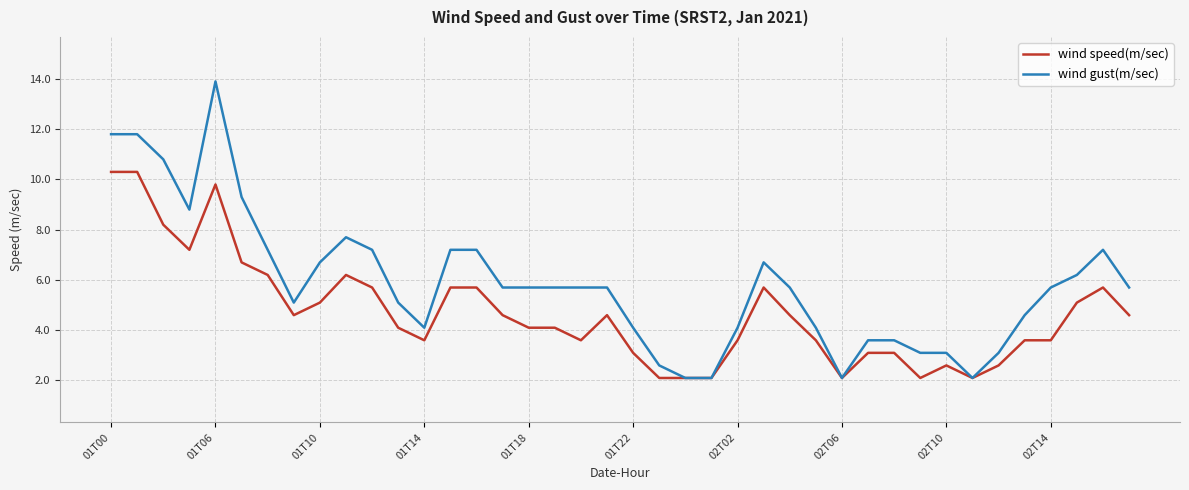

Which series has the largest range (max minus min)?

wind gust(m/sec)